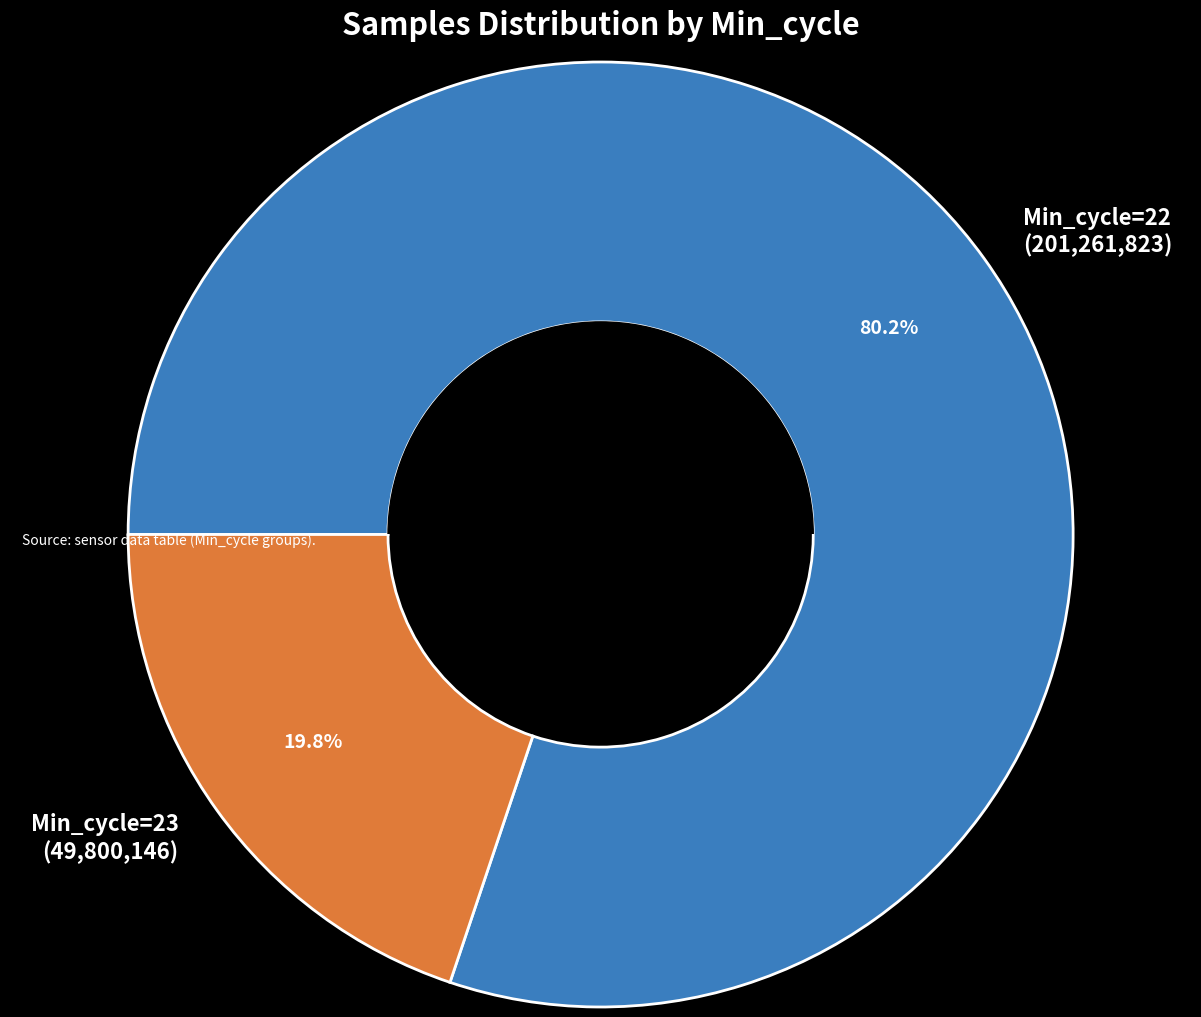

Count the number of slices in the pie.

2